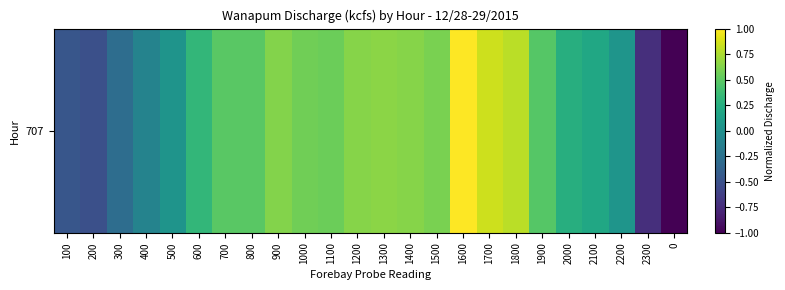

What is the difference between the maximum and minimum values?

2.0